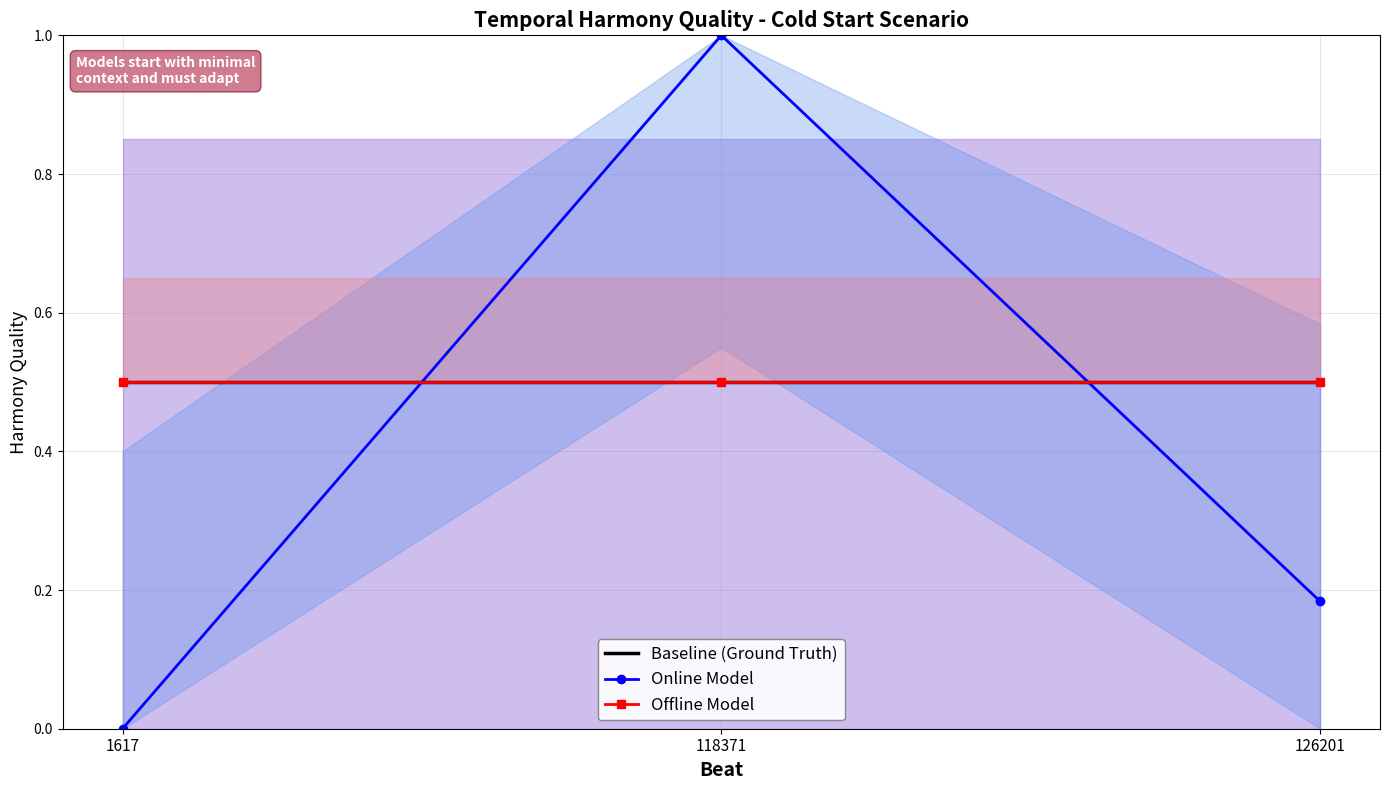

True or false: Online Model has a value of 0.2 at 126201.

True